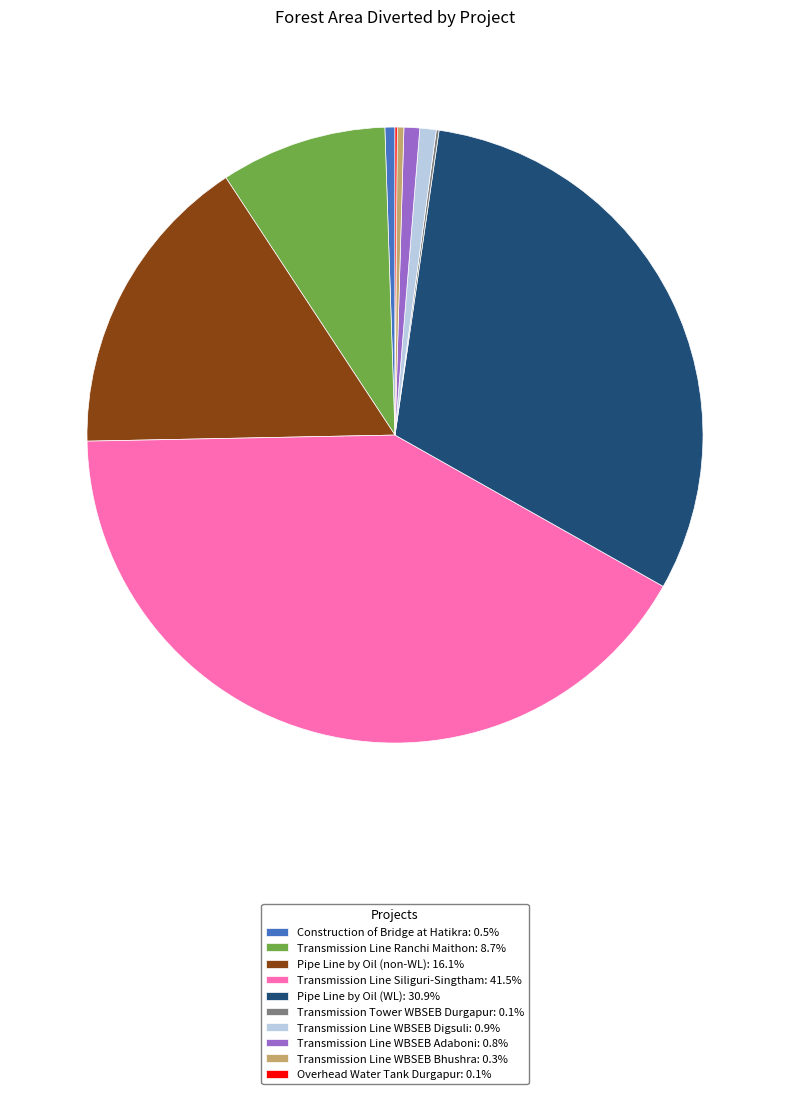

Is Pipe Line by Oil (non-WL) the majority of the pie?

No